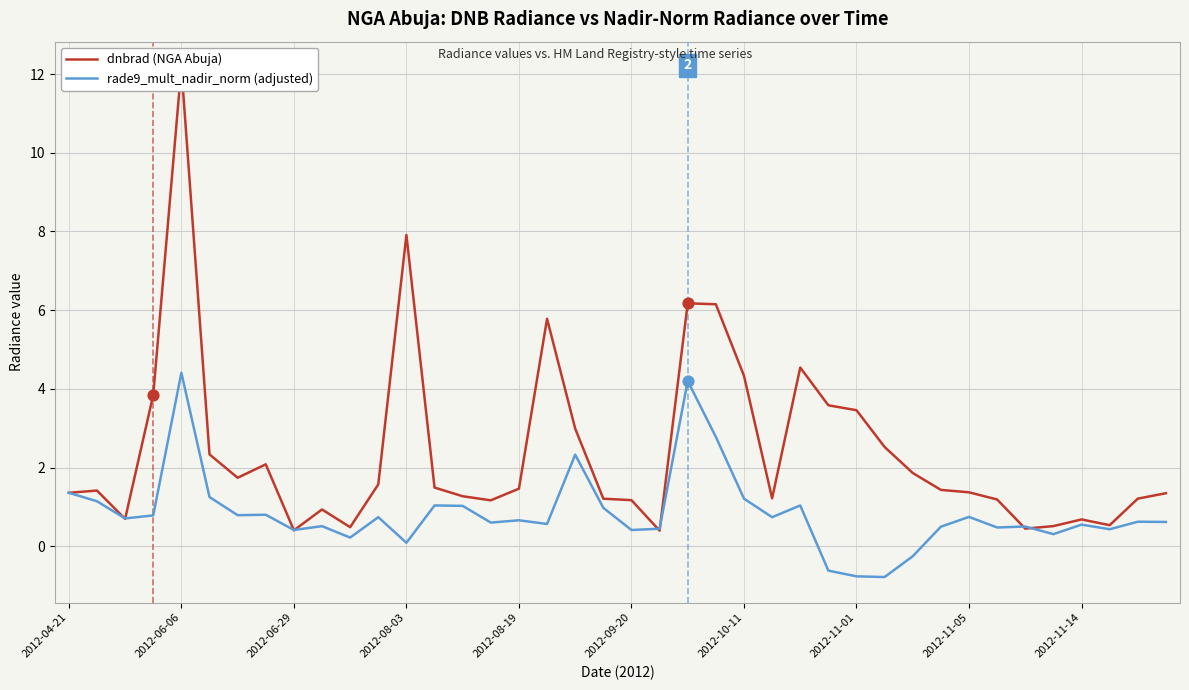

At how many categories does at least one series exceed 8?

1